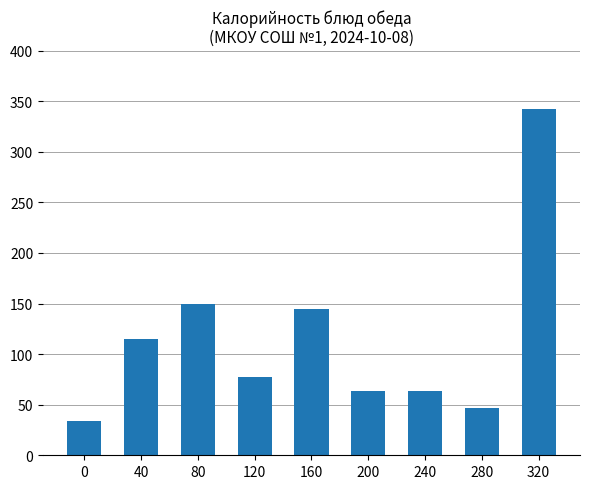

What is the value of the 5th bar from the left?

145